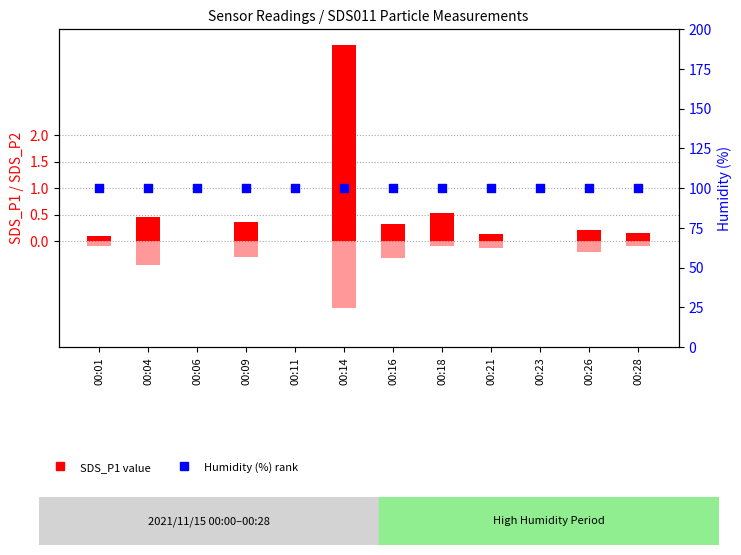

What is the total value across all series at 00:26?

99.9